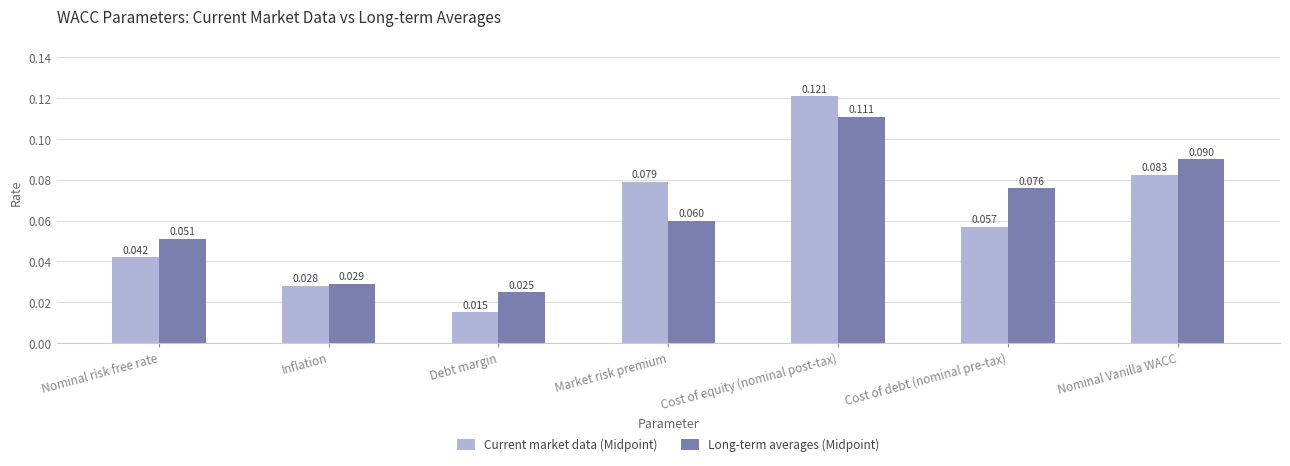

Rank the series at Market risk premium from highest to lowest value.

Current market data (Midpoint), Long-term averages (Midpoint)